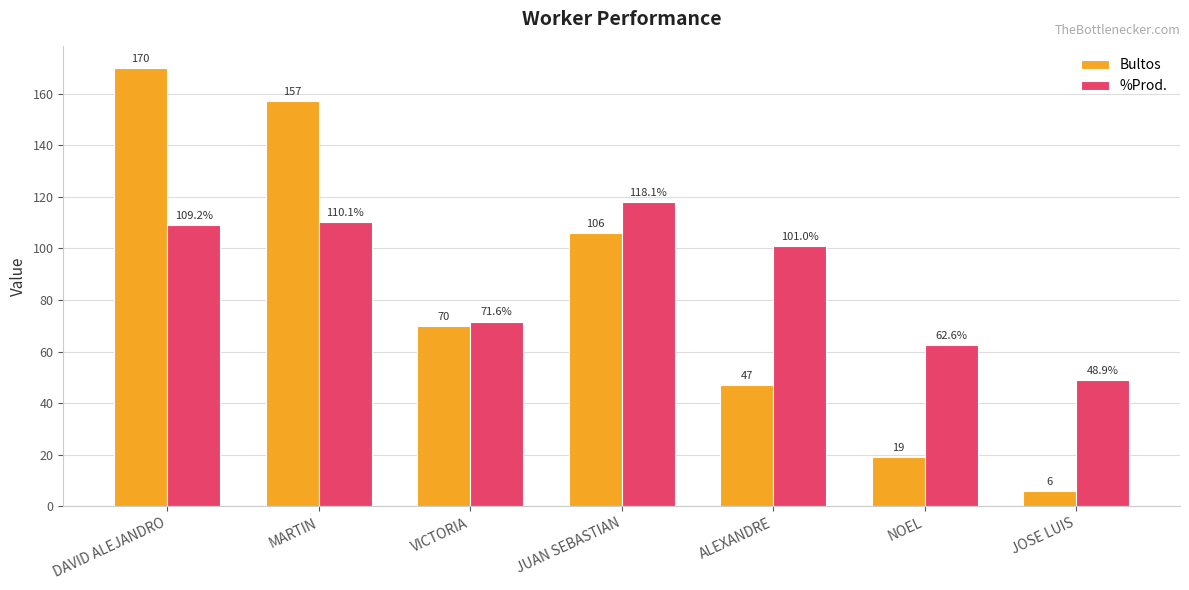

What is the smallest value displayed?

6.0